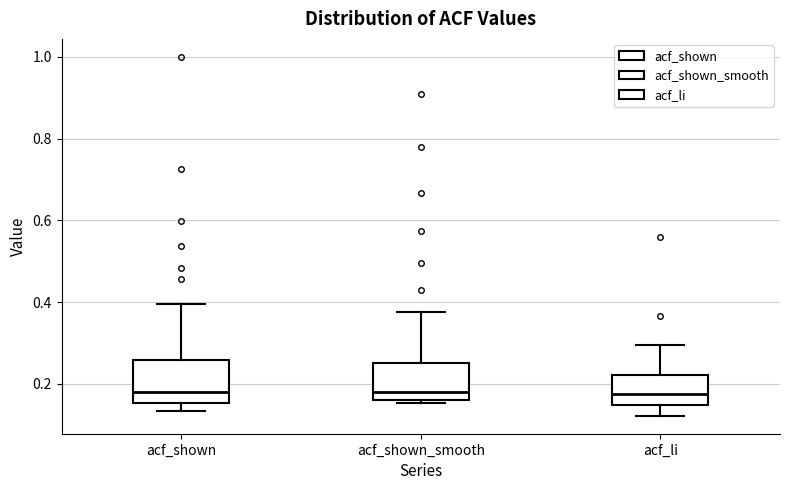

Reading left to right, read every box against the y-axis: the position of its median line, the range the box covers, and the ends of its whiskers. The values are not printed on the chart, so give them approximately, as read against the axis.

acf_shown: median 0.18, box 0.16 to 0.26, whiskers 0.14 to 0.40
acf_shown_smooth: median 0.18, box 0.16 to 0.26, whiskers 0.16 to 0.38
acf_li: median 0.18, box 0.14 to 0.22, whiskers 0.12 to 0.30